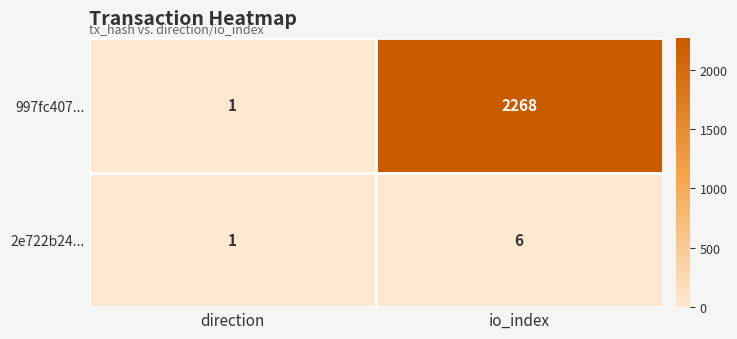

Which label corresponds to the largest value in the chart?

io_index